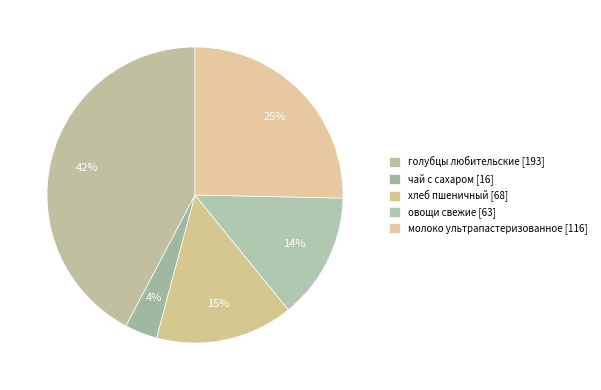

Which slice is the smallest?

чай с сахаром